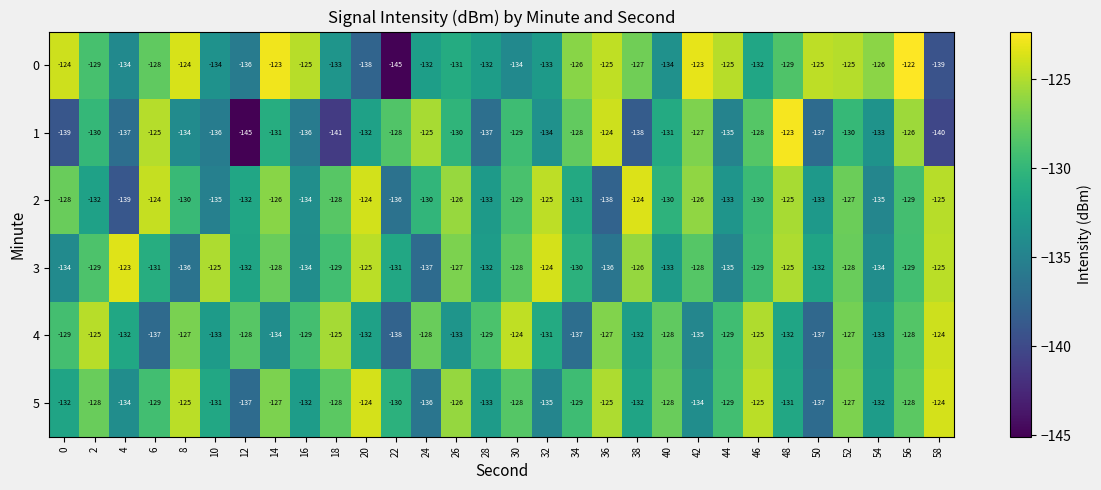

Which series has the widest spread of values?

0